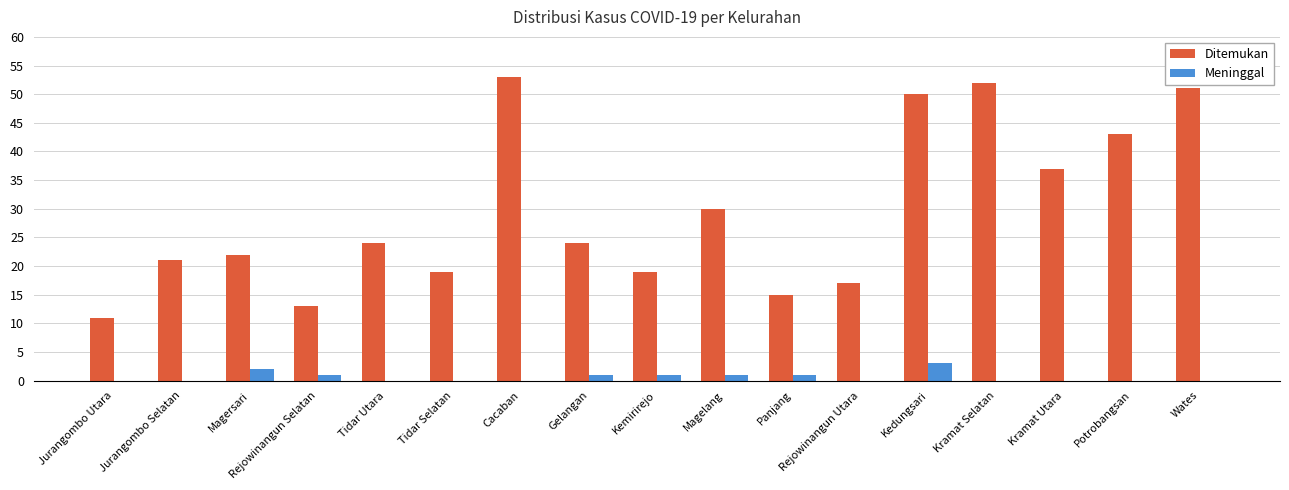

Is it true that Meninggal equals 0 at Tidar Selatan?

True